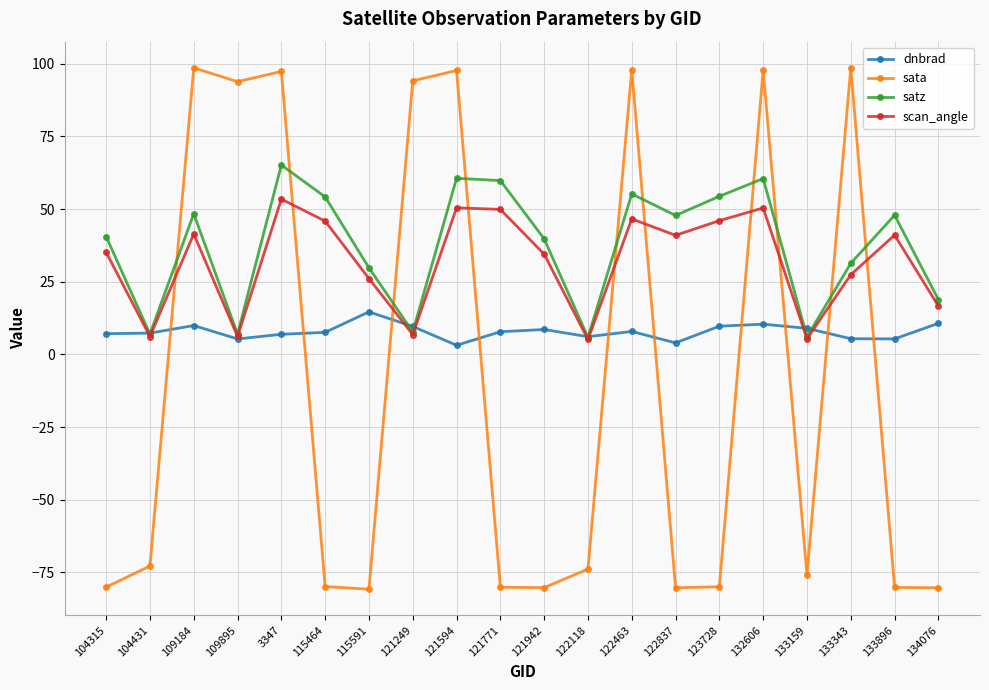

What is the label of the 2nd point from the left?

104431